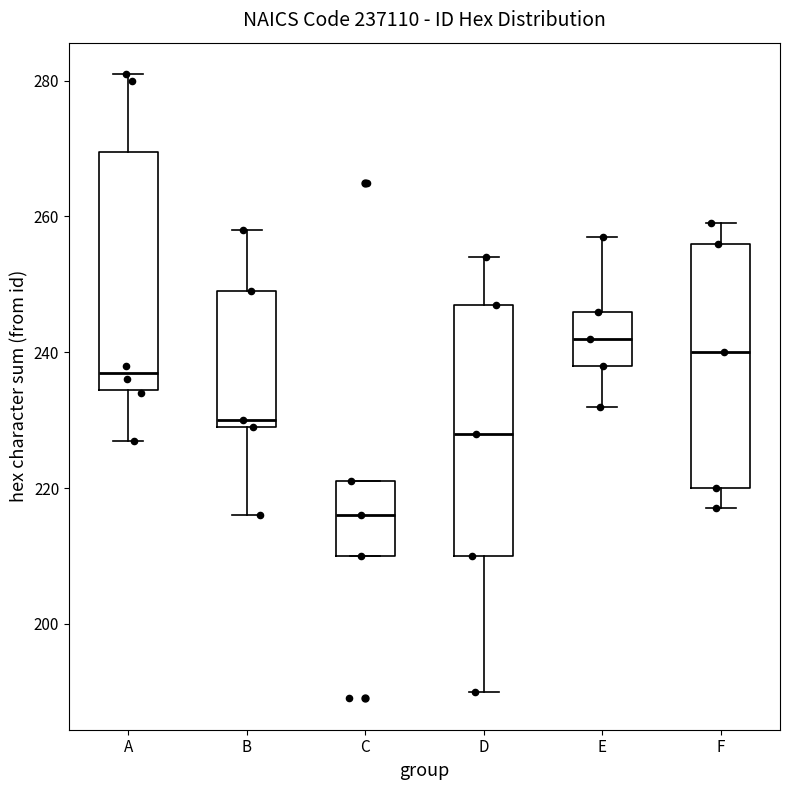

Which box's median line is the highest?

E